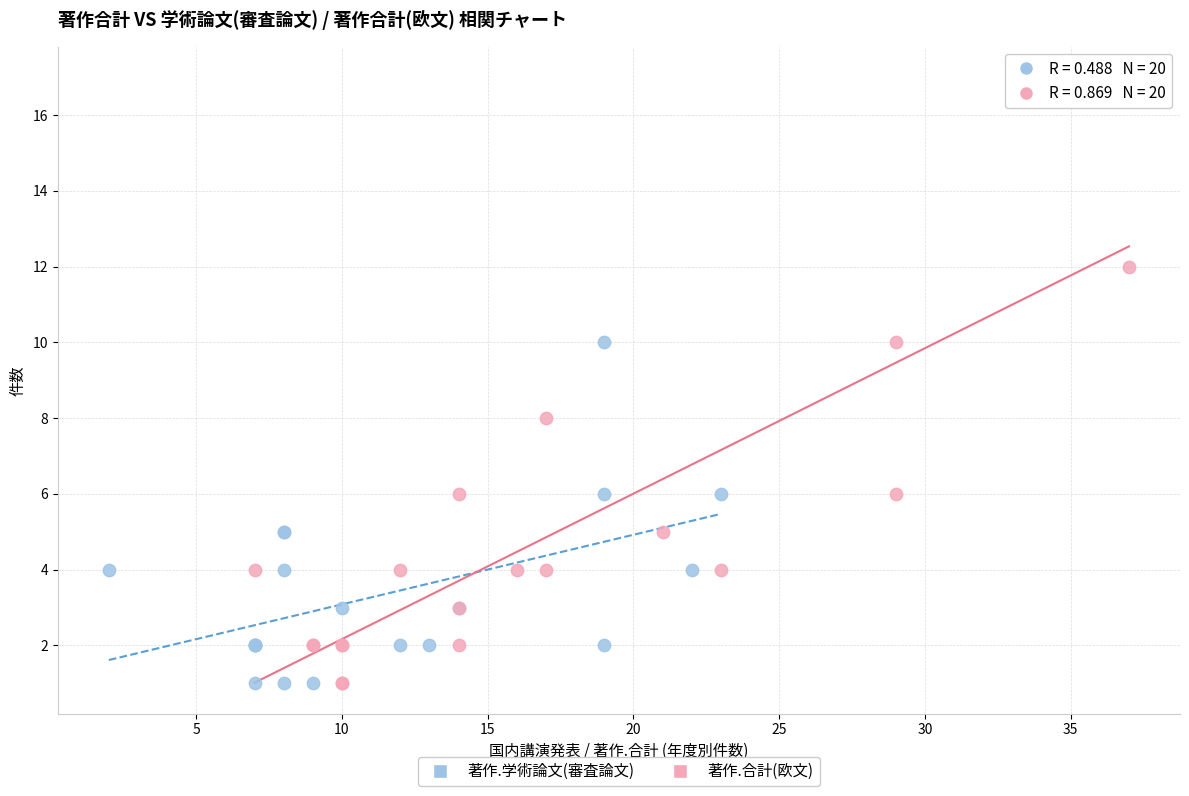

Which series reaches the maximum Y coordinate?

著作.合計(欧文)